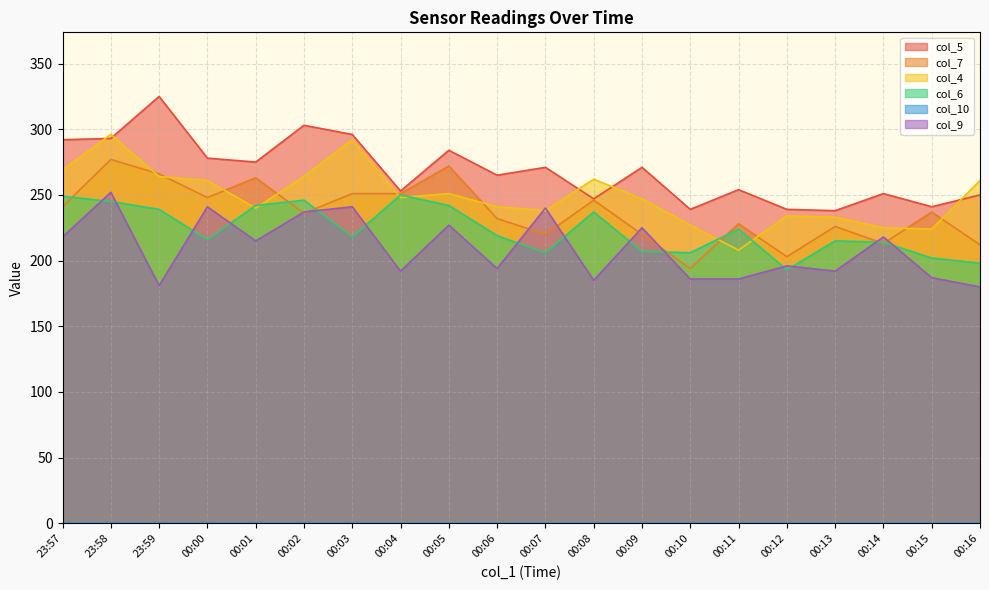

Between 00:09 and 00:10, which series saw the biggest shift?

col_9